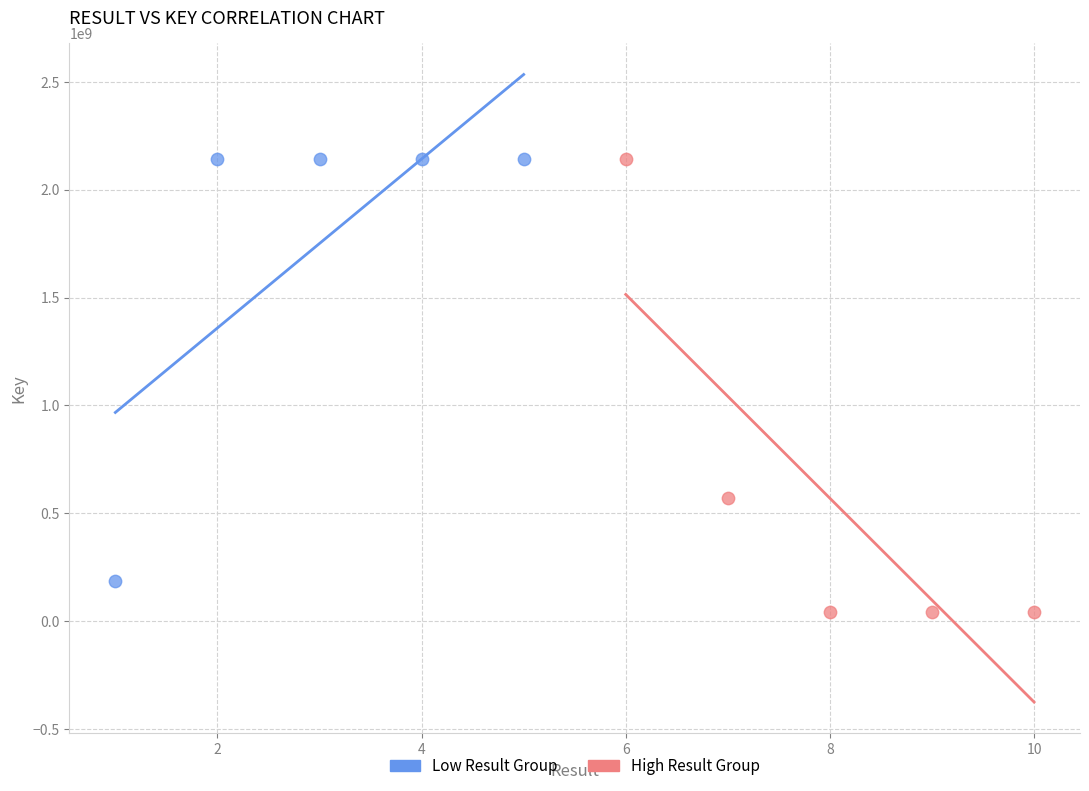

What are all the series names shown in the legend?

Low Result Group, High Result Group